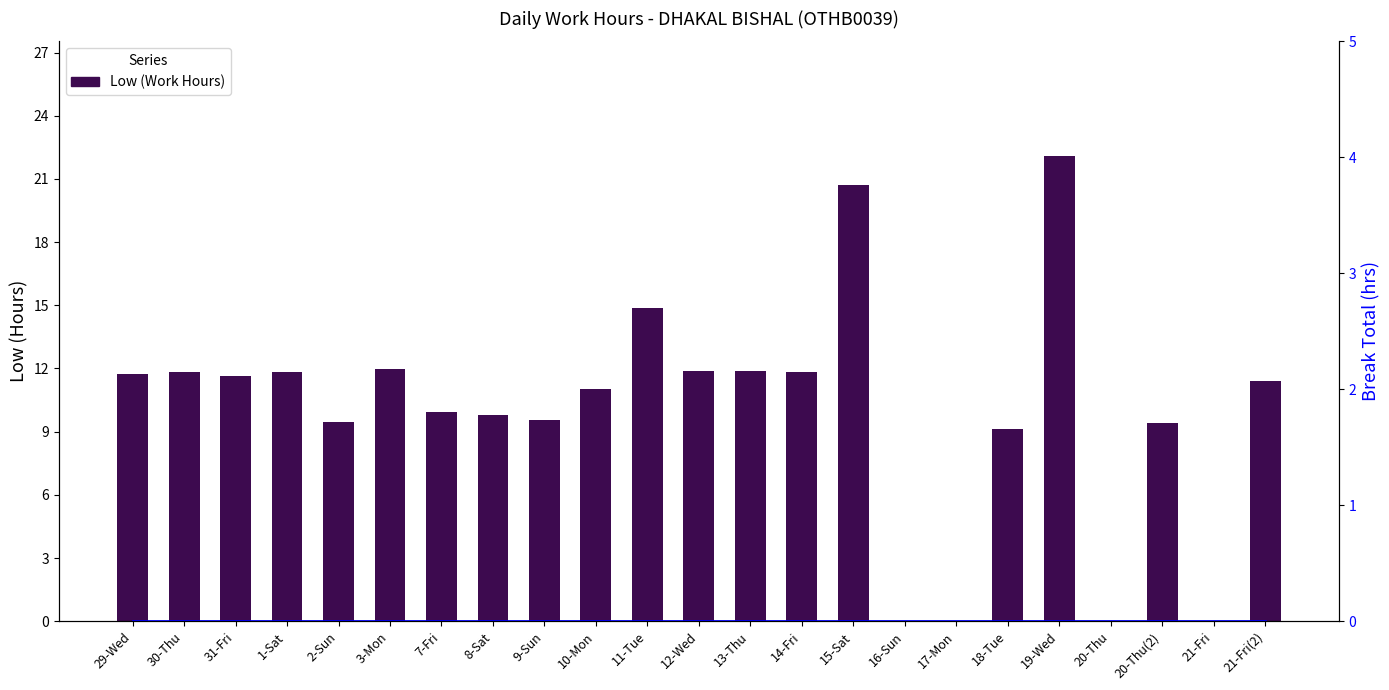

What is the sum of the Low (Work Hours) values at 12-Wed and 29-Wed?

23.6